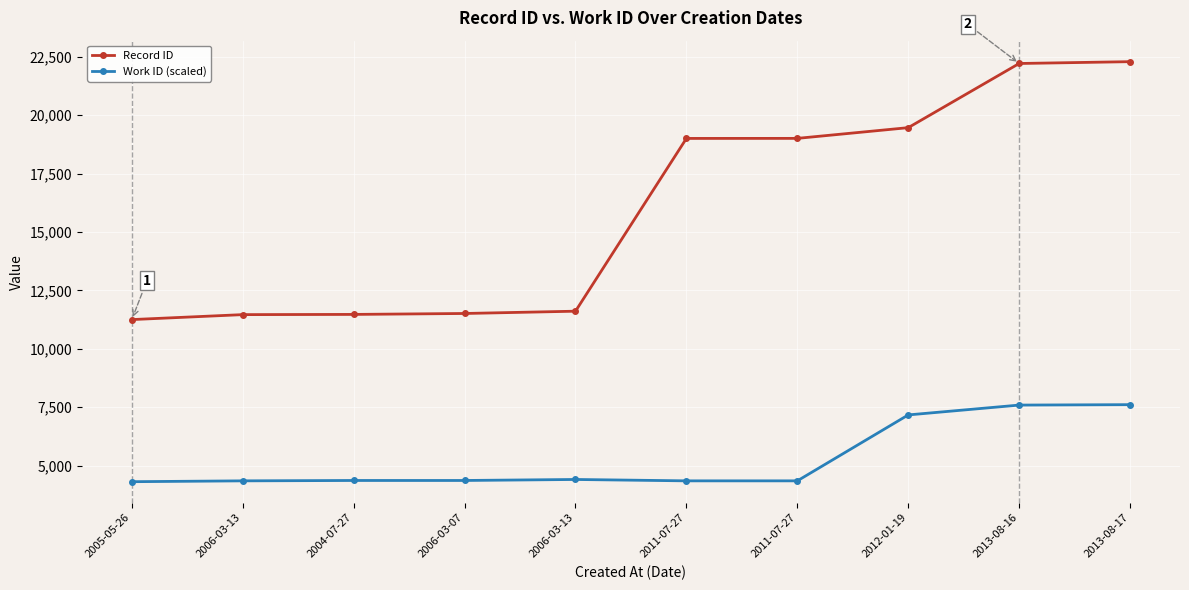

Is the value of Work ID (scaled) at 2013-08-17 greater than the value of Record ID at 2013-08-16?

No